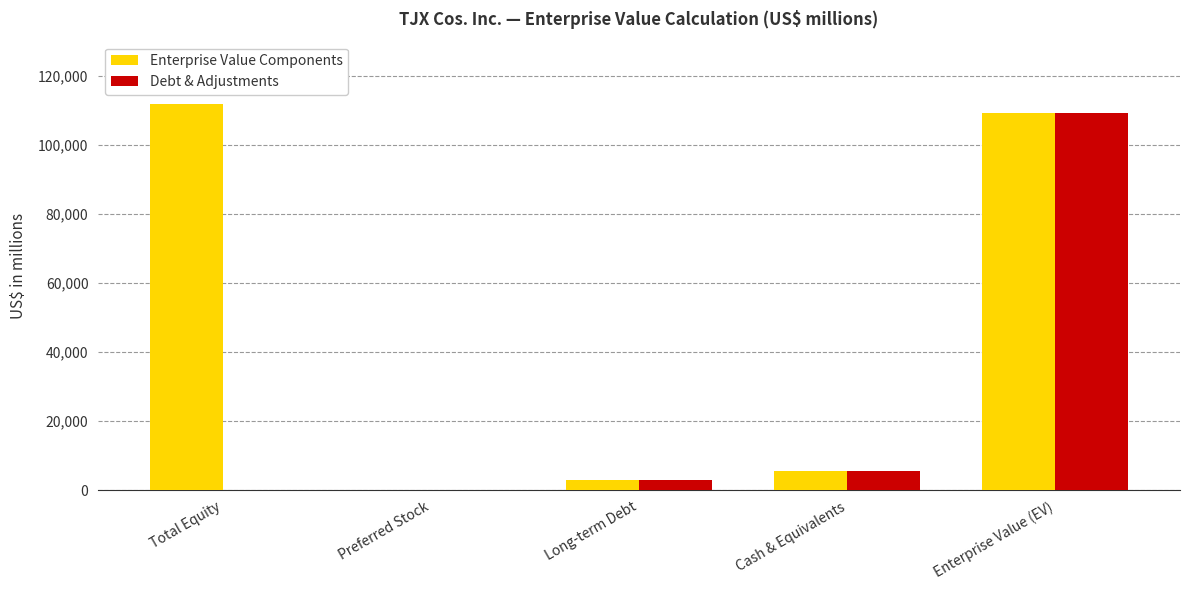

What is the greatest value displayed?

111949